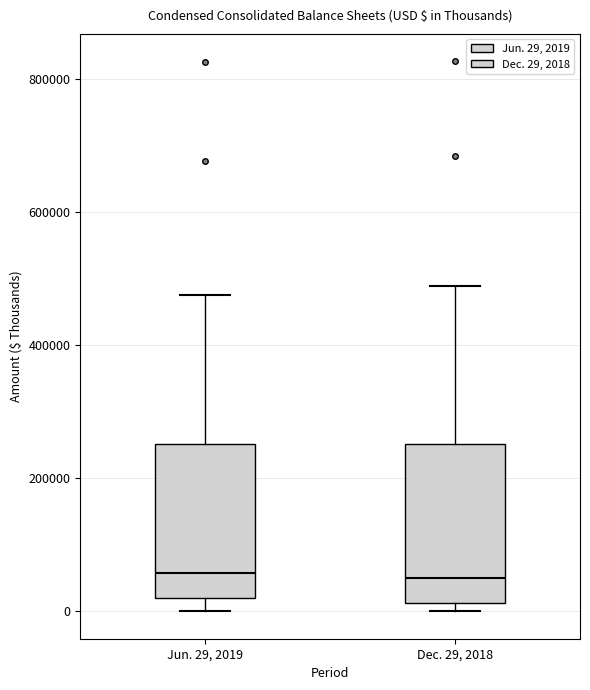

Where does the median line of the box for Jun. 29, 2019 sit on the y-axis? The values are not printed on the chart, so give them approximately, as read against the axis.

60000